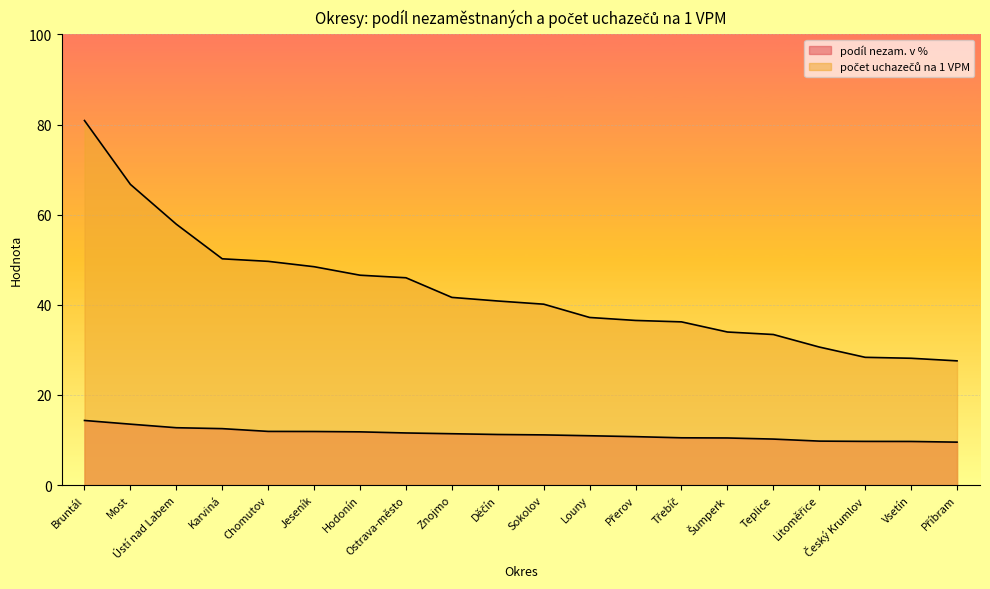

What is the sum of all podíl nezam. v % values?

225.4